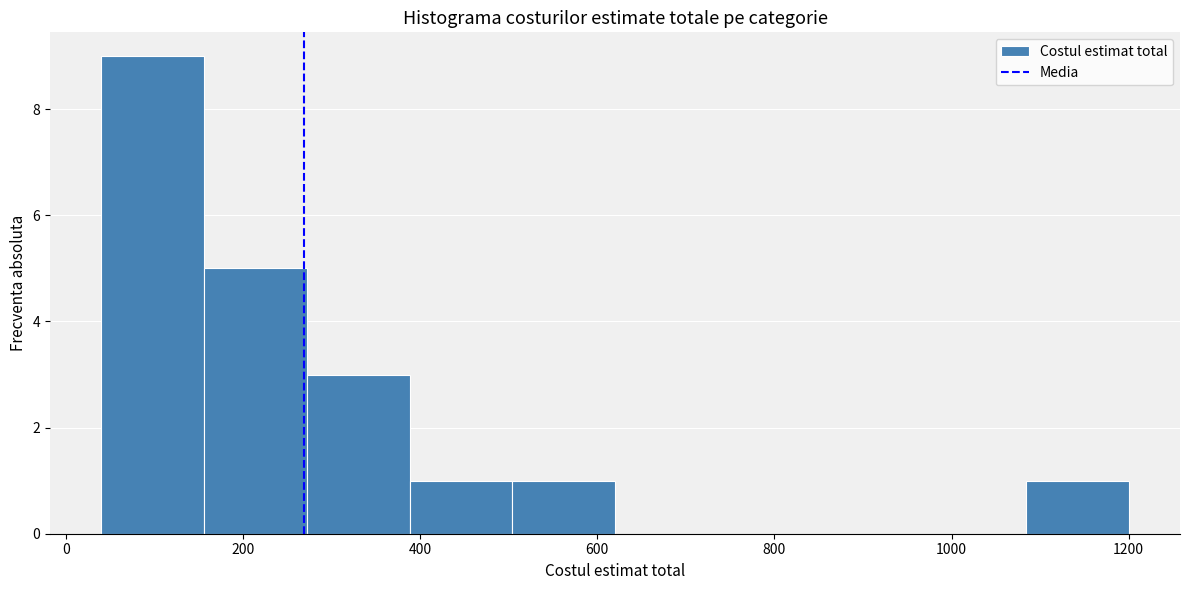

Reading left to right, list every bar in this chart as the range it spans on the x-axis followed by its height. Neither the bar edges nor the heights are printed on the chart, so give them approximately, as read against the axes.

40 to 156: 9
156 to 272: 5
272 to 388: 3
388 to 504: 1
504 to 620: 1
620 to 736: 0
736 to 852: 0
852 to 968: 0
968 to 1084: 0
1084 to 1200: 1